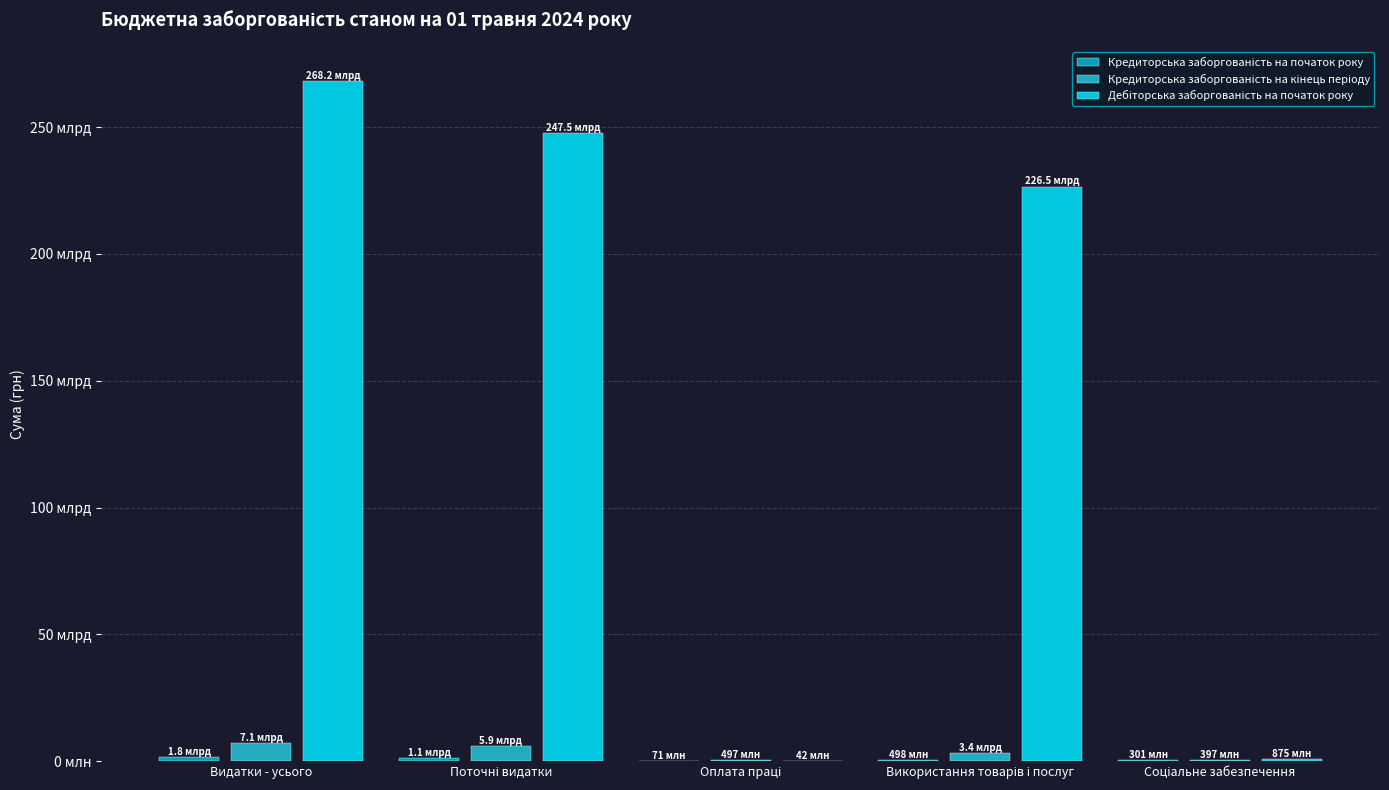

Rank the categories by Кредиторська заборгованість на початок року value from highest to lowest.

Видатки - усього, Поточні видатки, Використання товарів і послуг, Соціальне забезпечення, Оплата праці